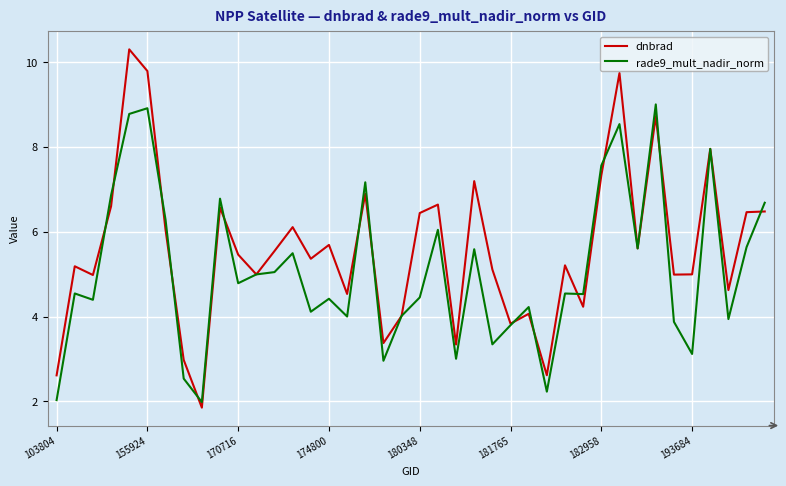

What is the minimum value for rade9_mult_nadir_norm?

2.0